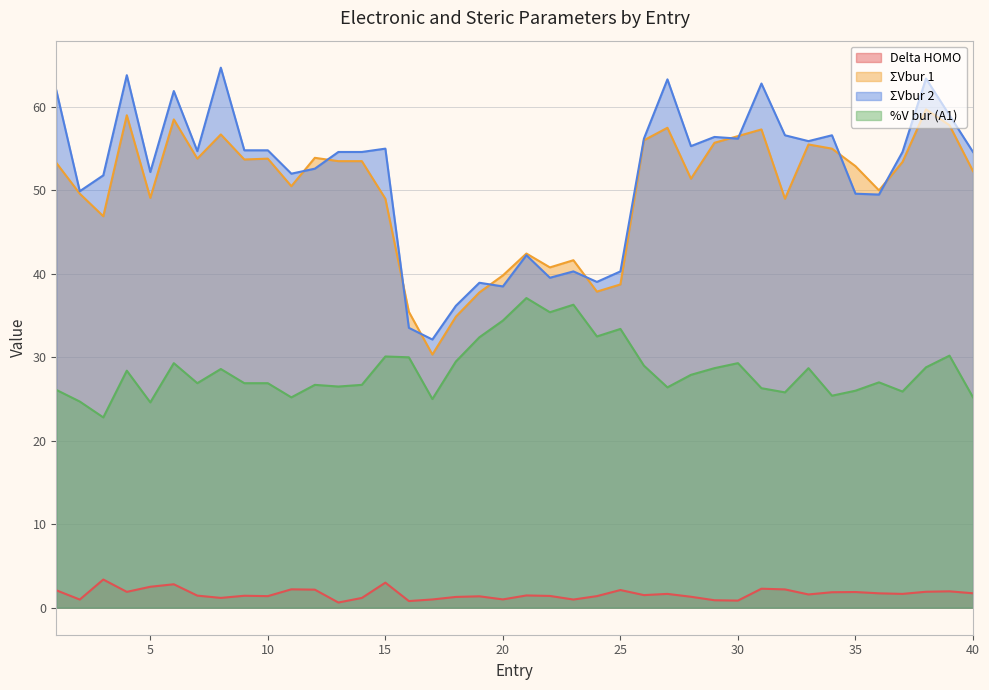

Which series has the largest total across all categories?

ΣVbur 2